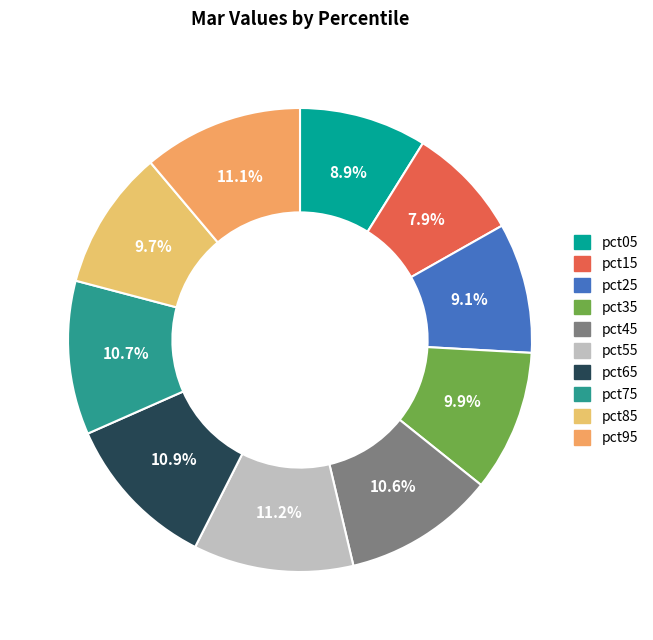

Count the number of slices in the pie.

10